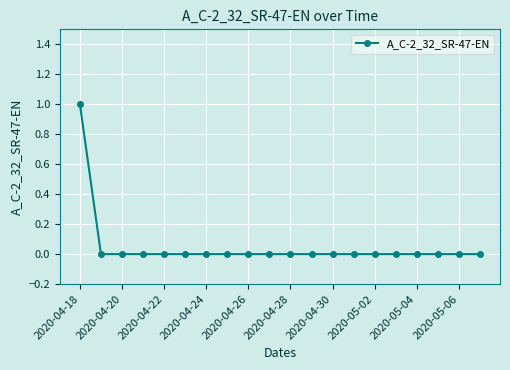

Reading left to right, list all the values displayed in this chart.

1	0	0	0	0	0	0	0	0	0	0	0	0	0	0	0	0	0	0	0